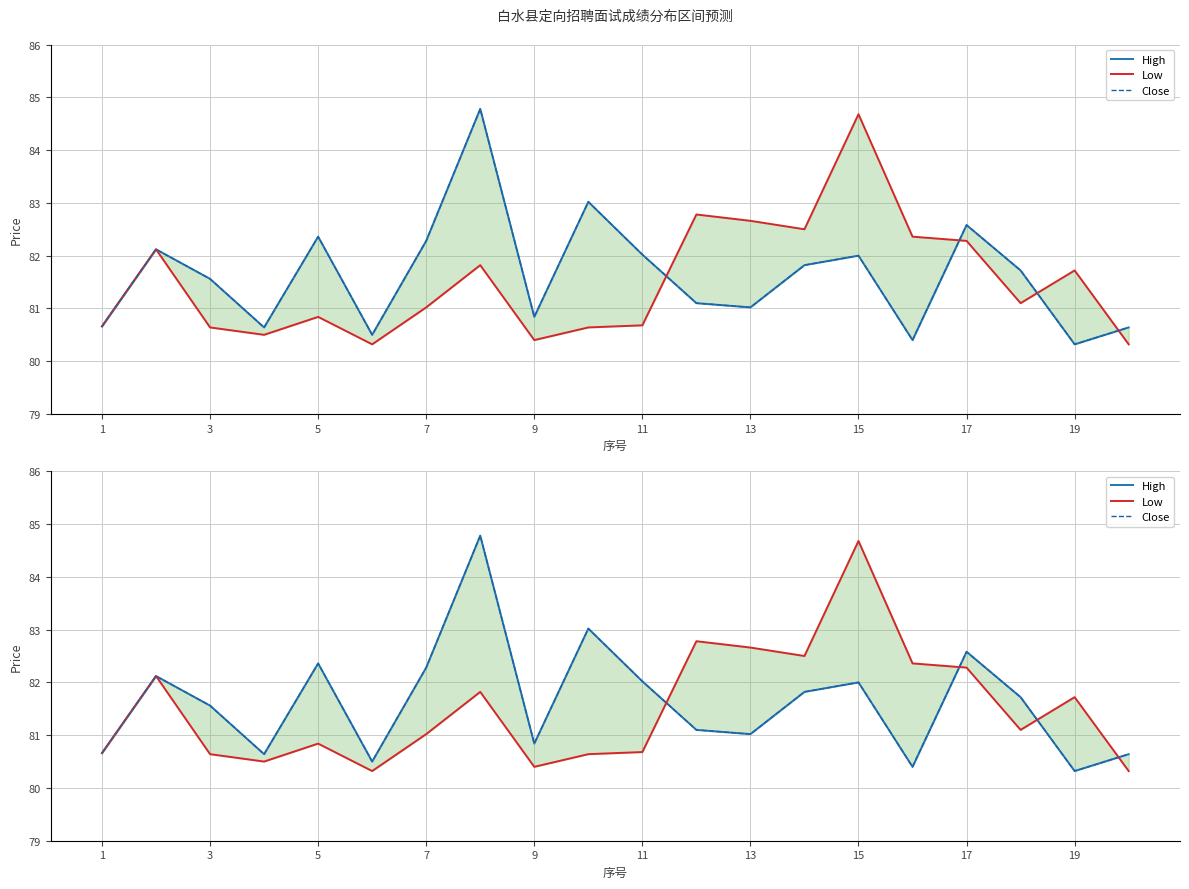

List the series in order of their peak value, highest first.

High, Close, Low